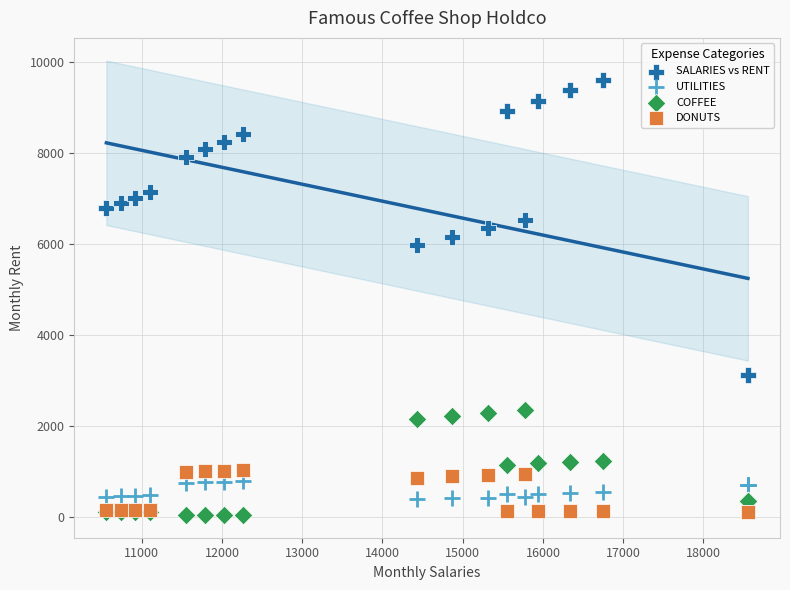

Across all series, what Y value is closest to 4831?

5986.4